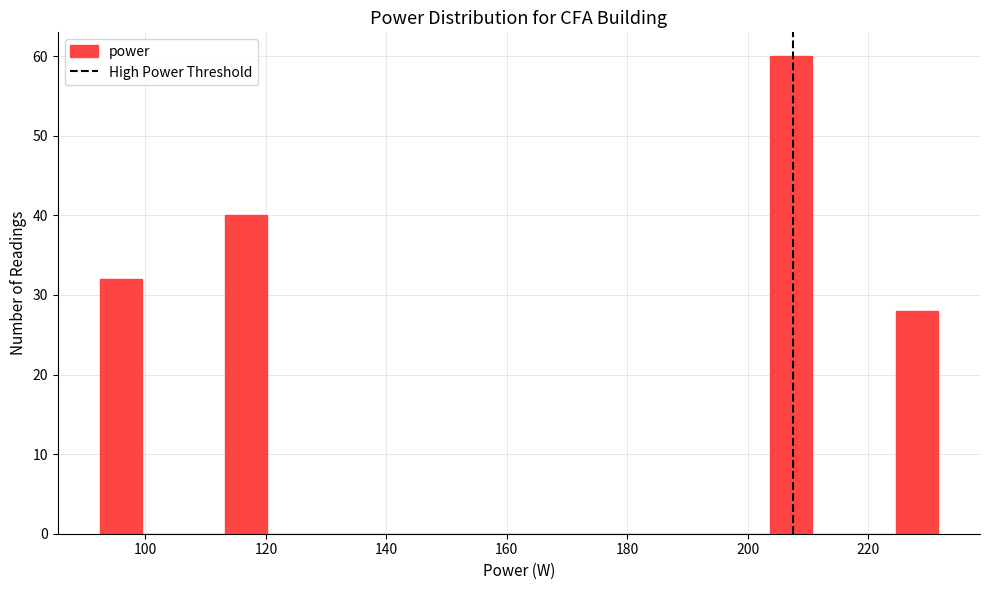

Read against the x-axis, roughly where is the centre of the tallest bar?

208